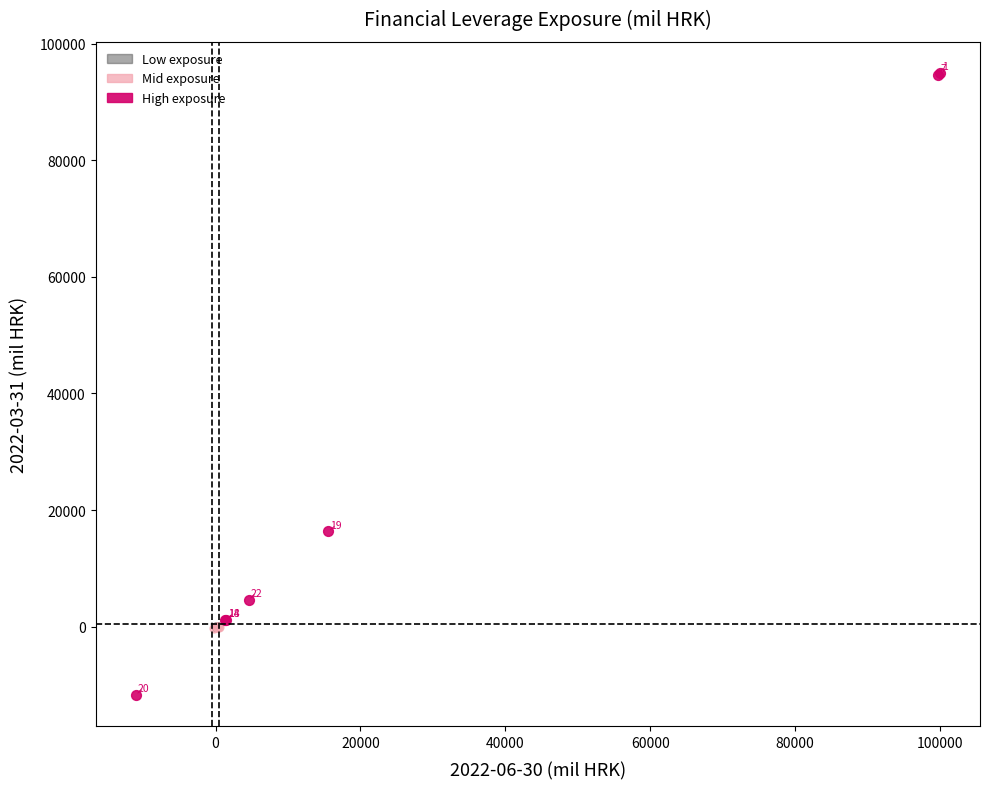

What are all the series names shown in the legend?

Low exposure, Mid exposure, High exposure